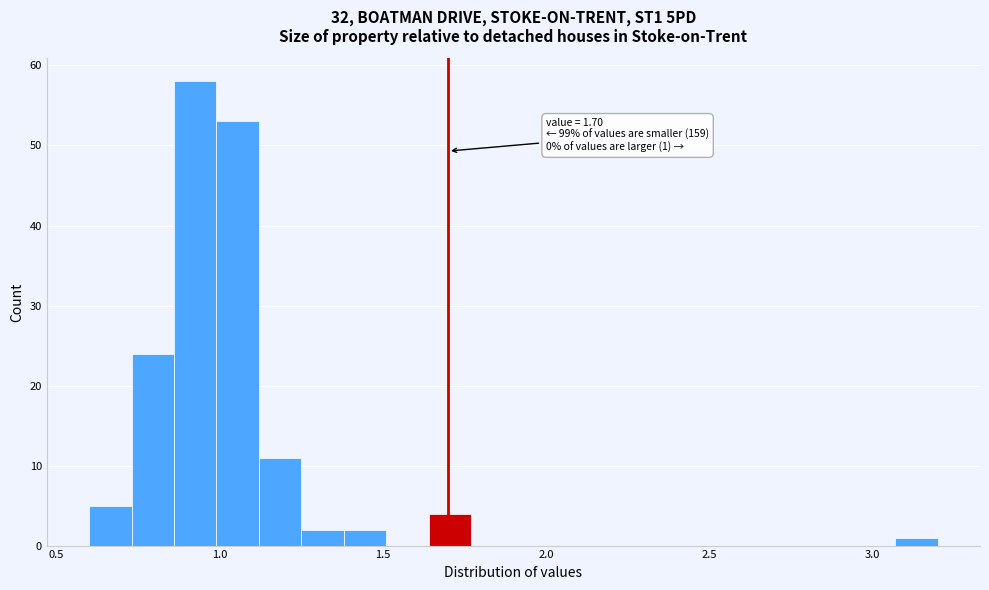

Read against the x-axis, roughly where is the centre of the tallest bar?

0.95